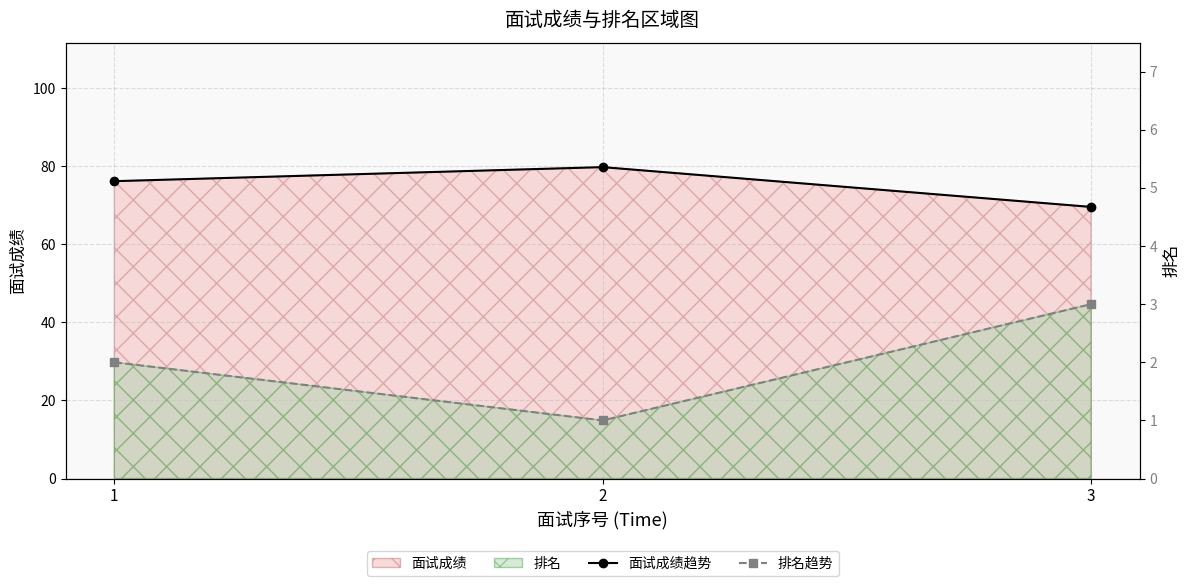

Which series changed the most between 1 and 3?

面试成绩